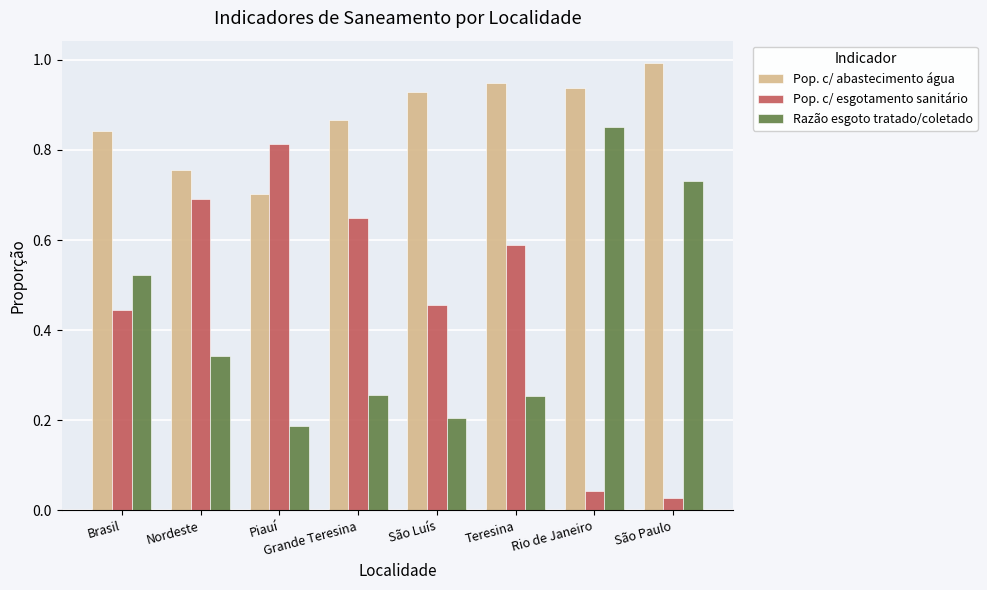

What is the label of the 6th bar from the left?

Teresina